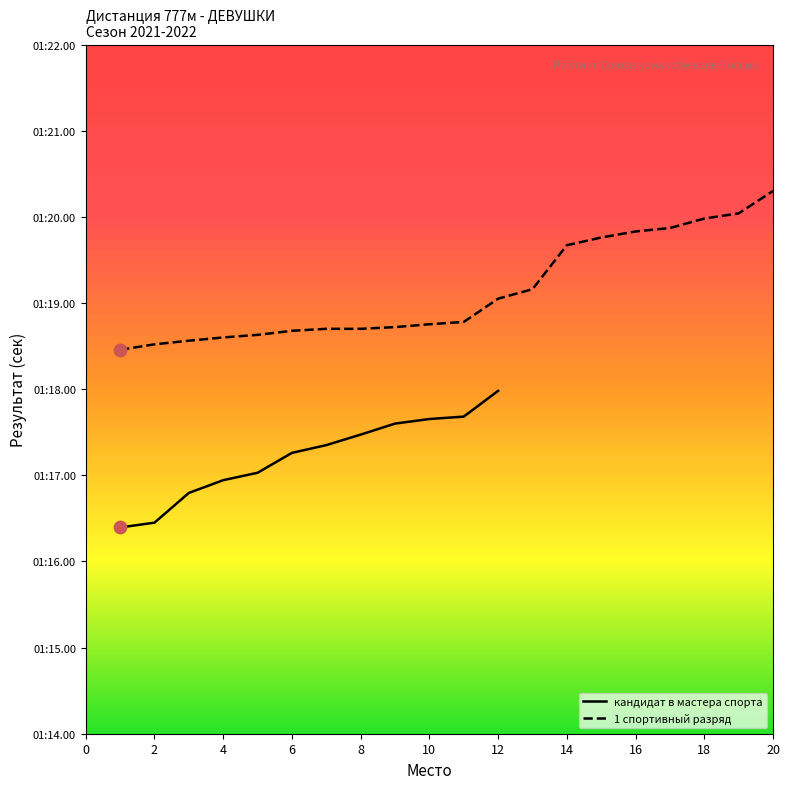

What is the change in value from 1 to 12?

+1.6